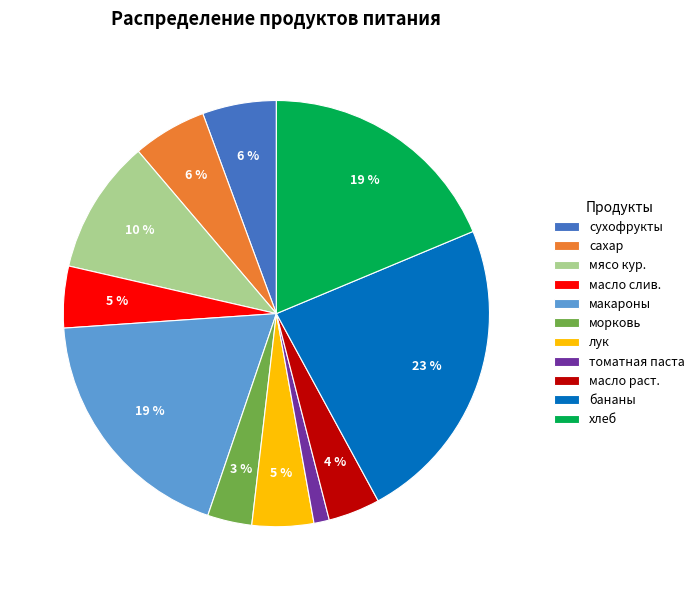

Does any single category account for the majority?

No